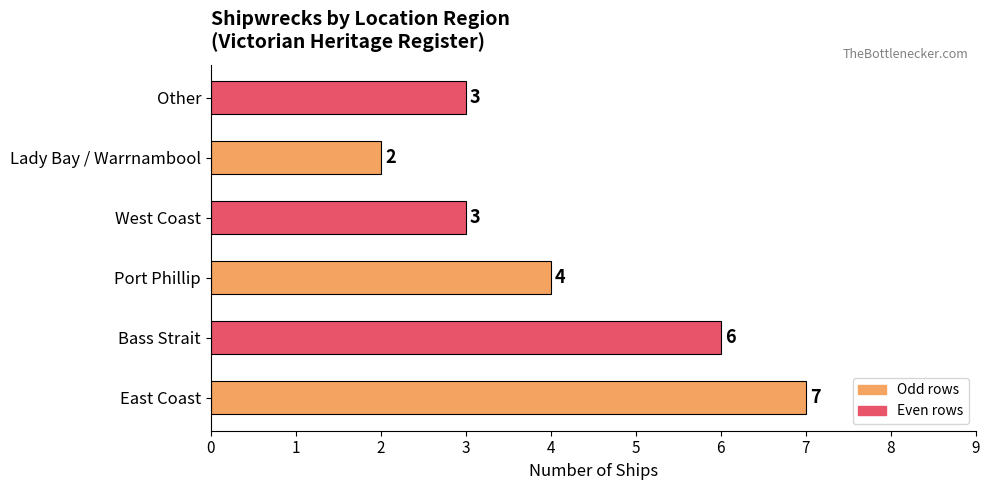

At which label is the value closest to 4?

Port Phillip